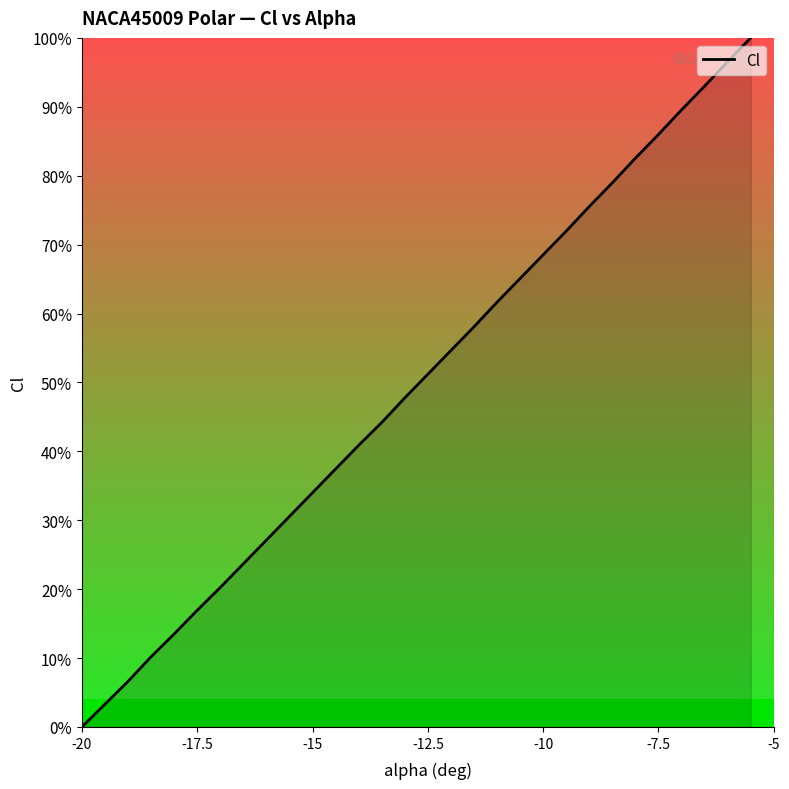

Does the chart have visible grid lines?

No